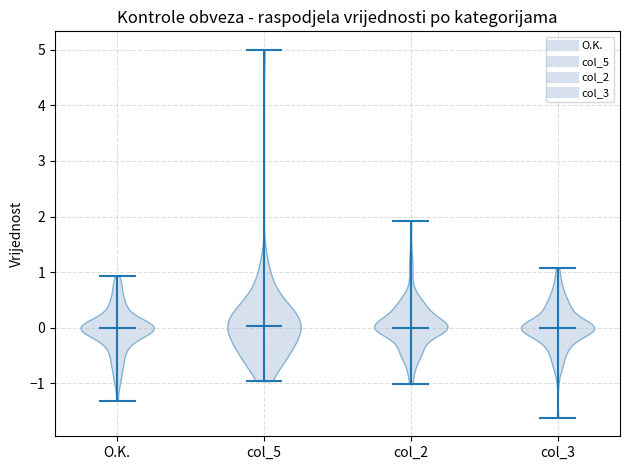

Reading left to right, read every violin against the y-axis: where its median line is, and the lowest and highest points it reaches. The values are not printed on the chart, so give them approximately, as read against the axis.

O.K.: median line 0.0, lowest point -1.3, highest point 0.9
col_5: median line 0.0, lowest point -1.0, highest point 5.0
col_2: median line 0.0, lowest point -1.0, highest point 1.9
col_3: median line 0.0, lowest point -1.6, highest point 1.1